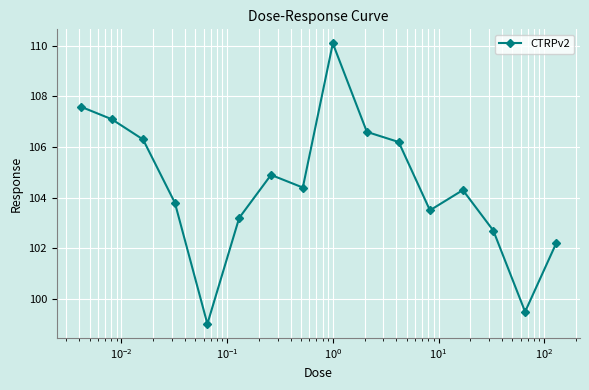

What is the smallest value displayed?

99.0